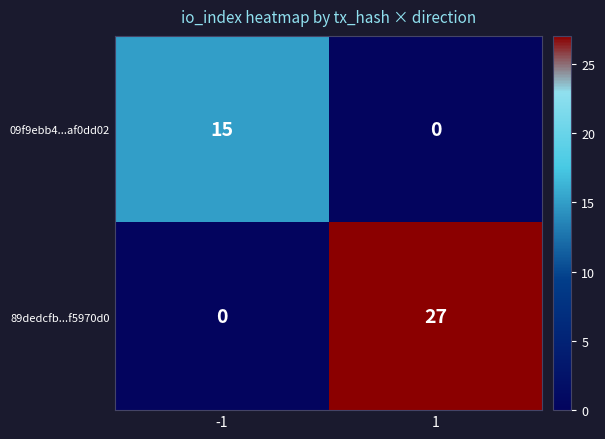

Reading left to right, extract all data points from this chart.

09f9ebb4...af0dd02: 15	0
89dedcfb...f5970d0: 0	27